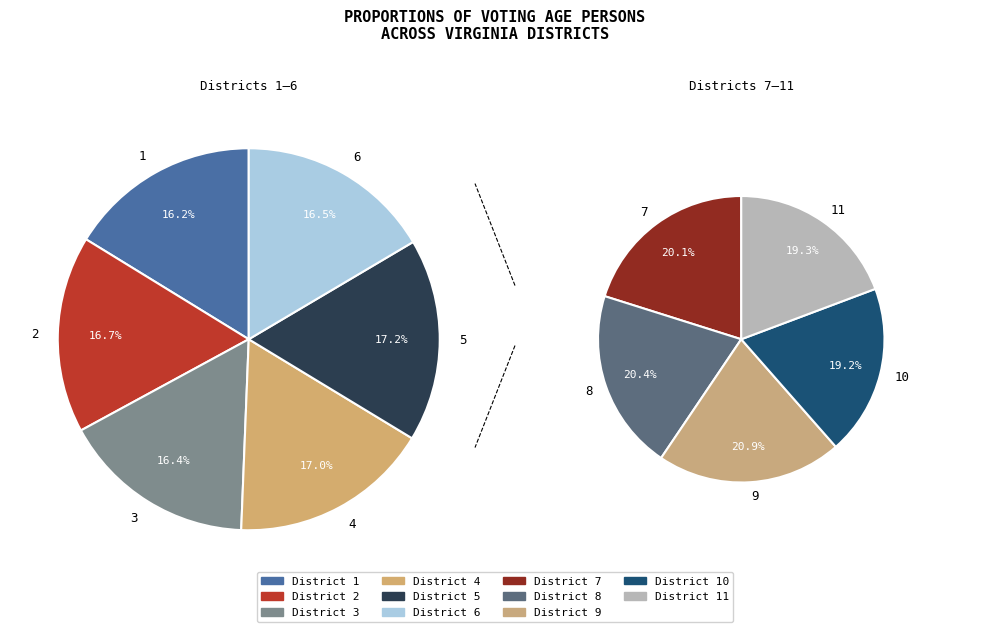

Between 2 and 3, which is larger?

2